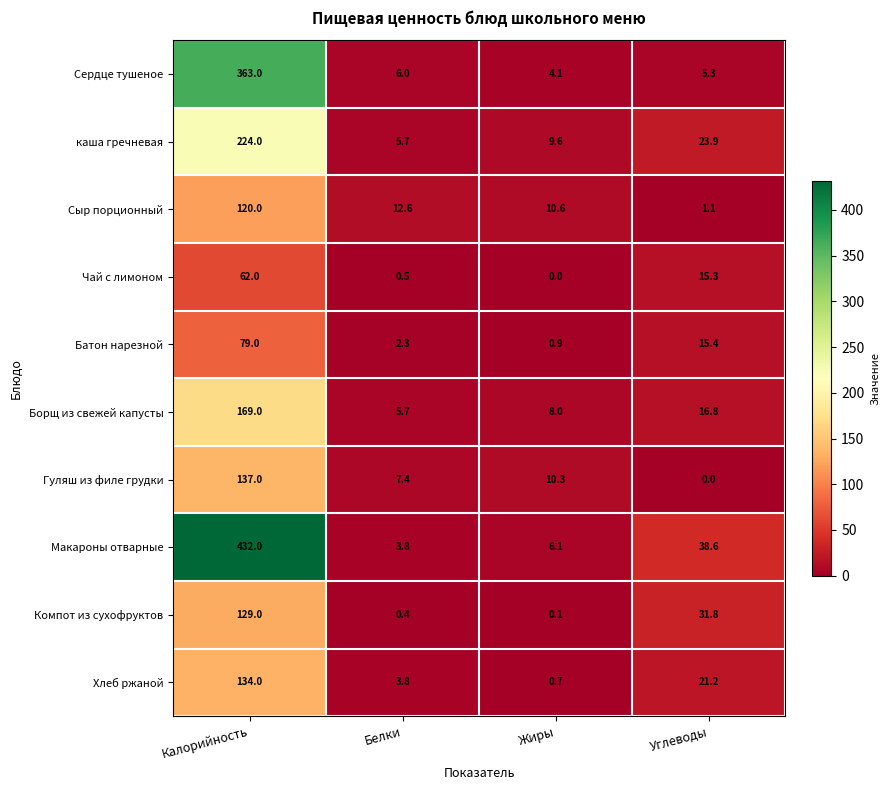

Rank the categories by Хлеб ржаной value from lowest to highest.

Жиры, Белки, Углеводы, Калорийность